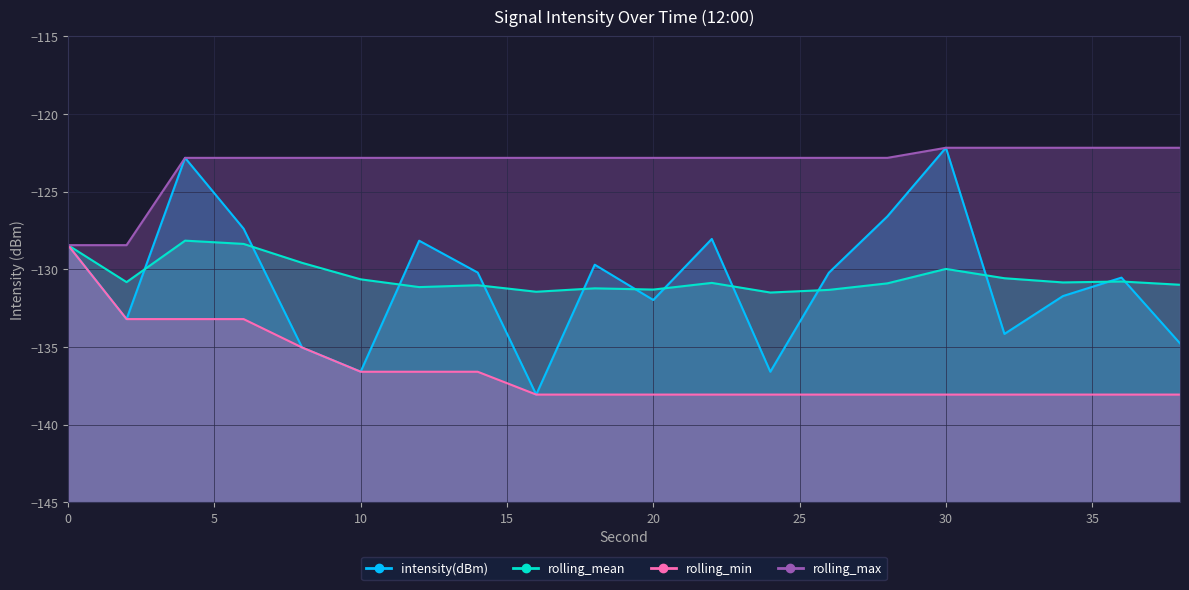

At which category does the chart reach its minimum across all series?

16